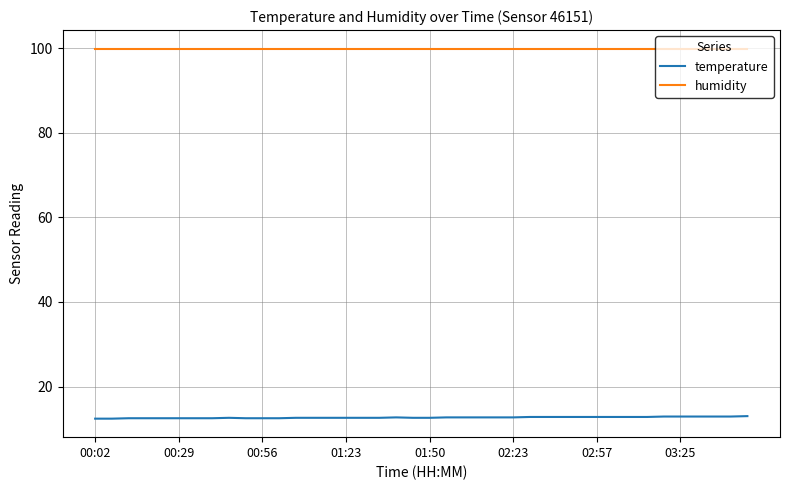

What is the maximum value for temperature?

13.0